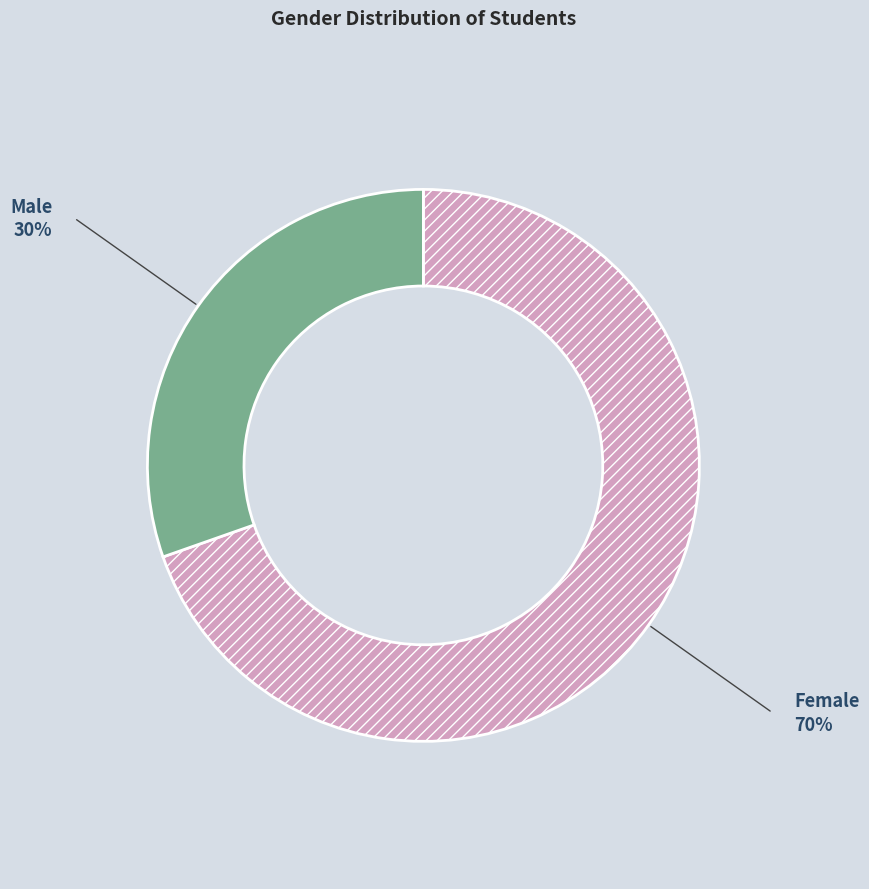

How many segments does this pie chart have?

2